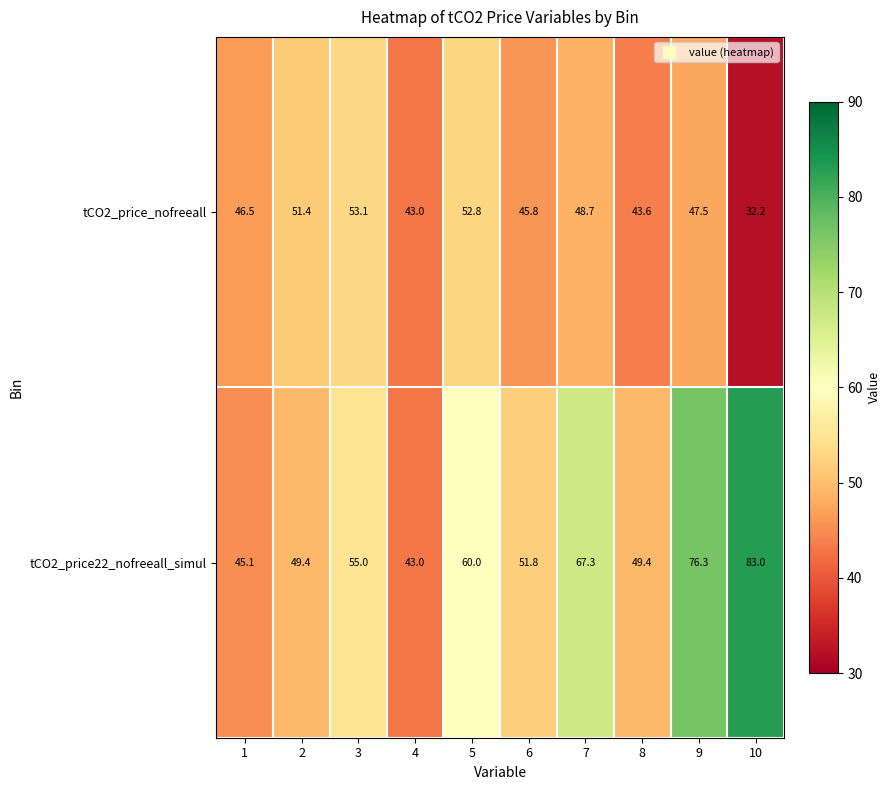

What is the maximum value shown in the chart?

83.0